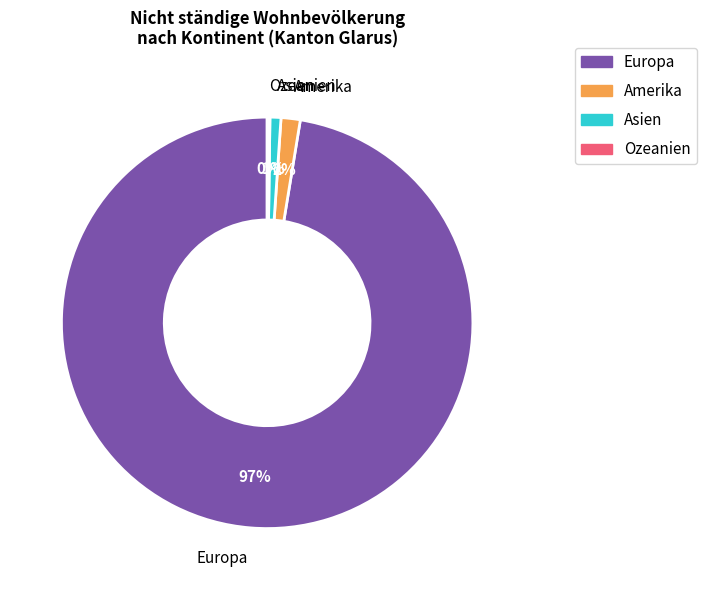

Which category has the biggest portion of the pie?

Europa